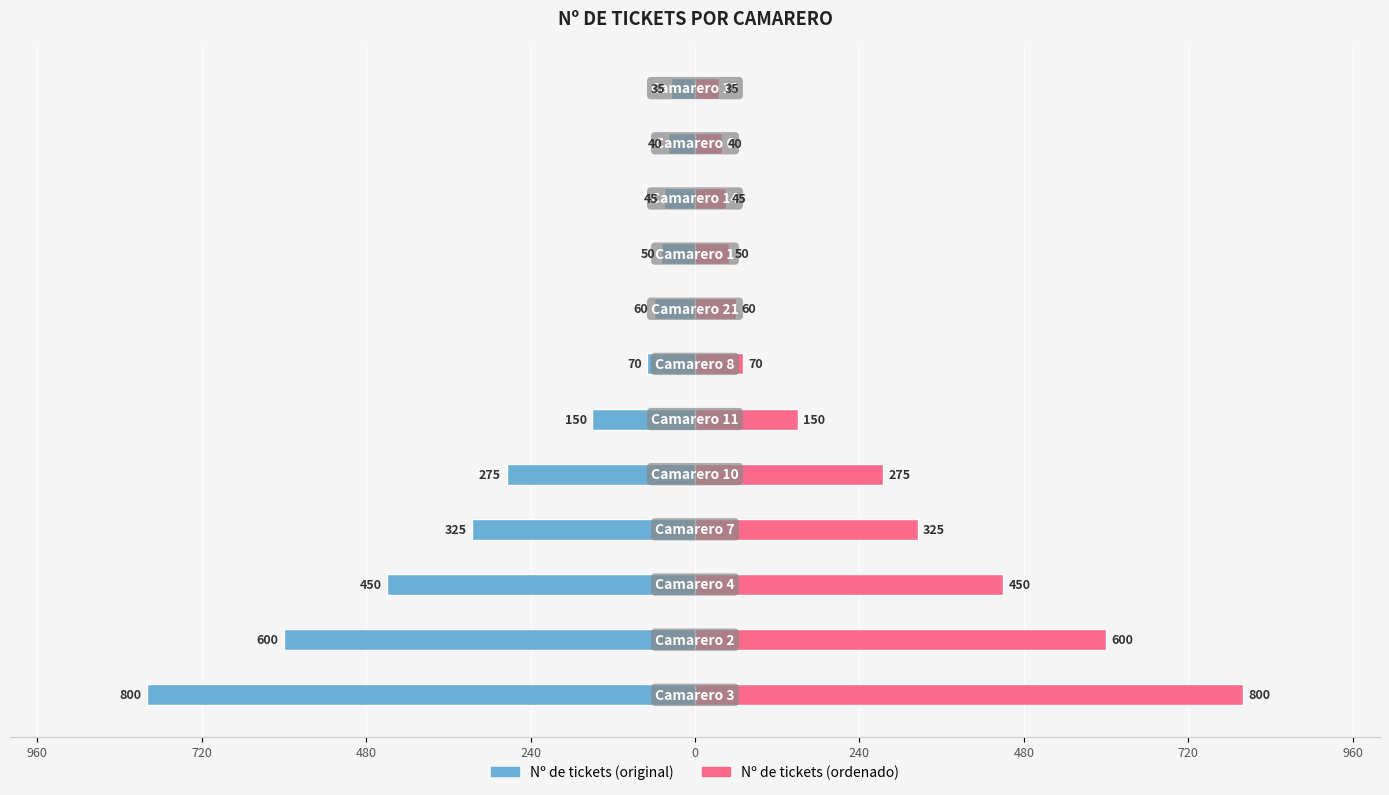

How many data points does each series have?

12